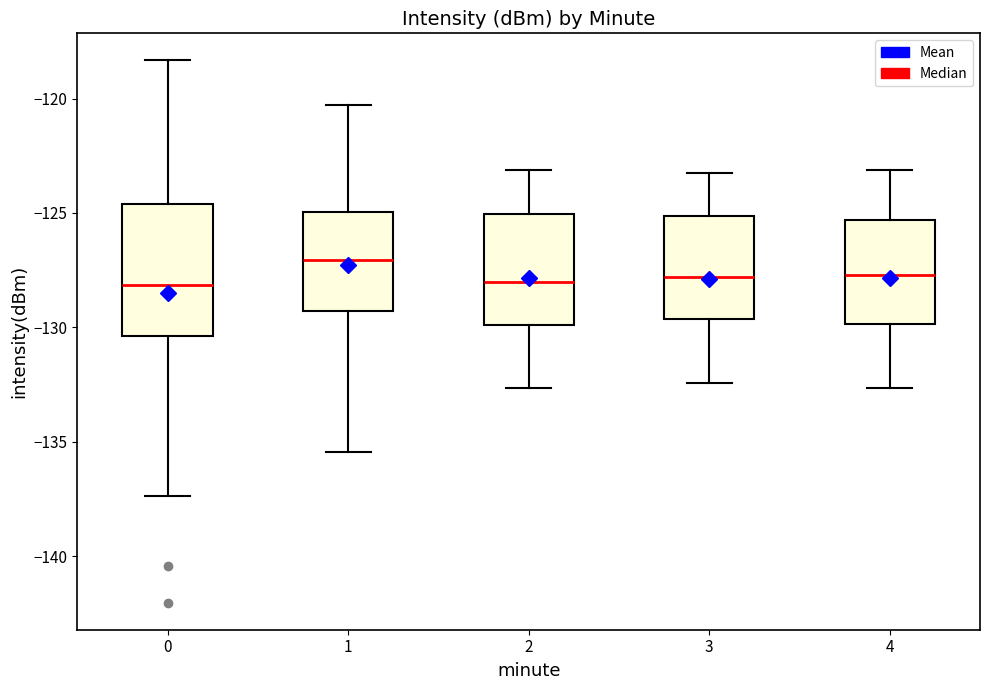

Reading left to right, read every box against the y-axis: the position of its median line, the range the box covers, and the ends of its whiskers. The values are not printed on the chart, so give them approximately, as read against the axis.

0: median -128.0, box -130.5 to -124.5, whiskers -137.5 to -118.5
1: median -127.0, box -129.5 to -125.0, whiskers -135.5 to -120.5
2: median -128.0, box -130.0 to -125.0, whiskers -132.5 to -123.0
3: median -128.0, box -129.5 to -125.0, whiskers -132.5 to -123.0
4: median -127.5, box -130.0 to -125.5, whiskers -132.5 to -123.0